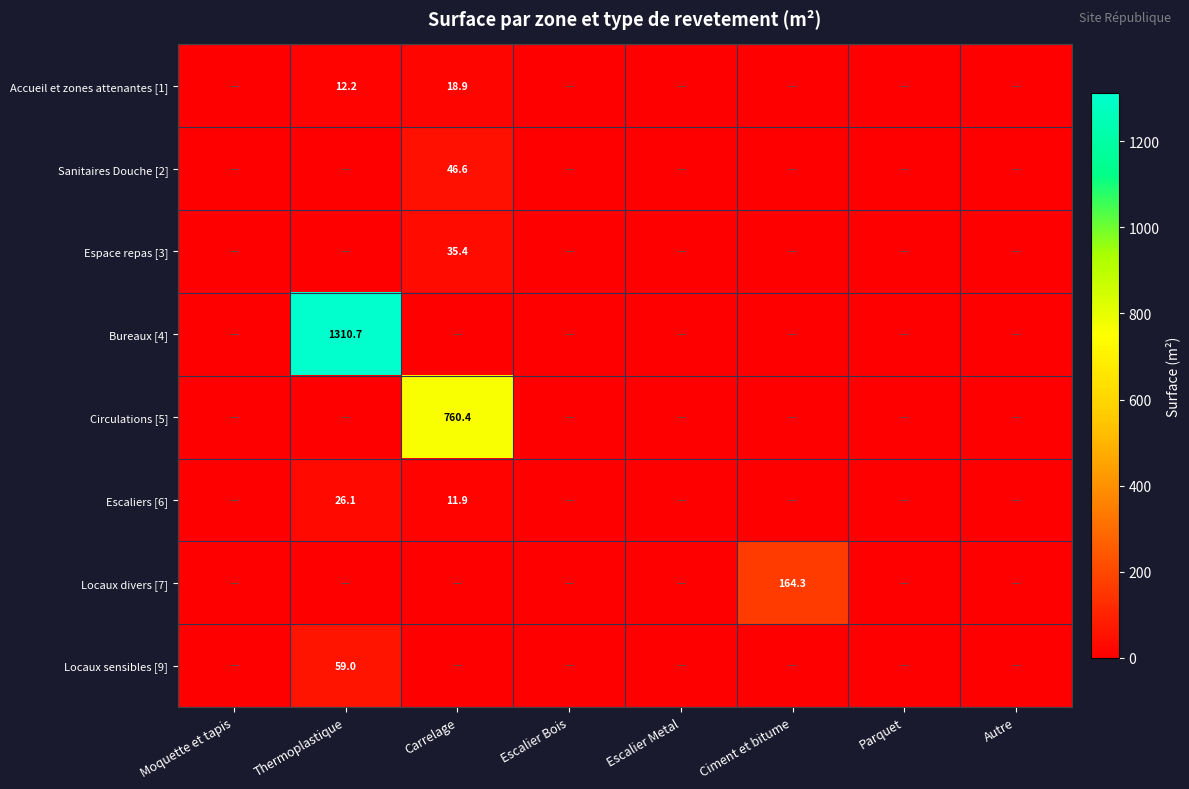

Is it true that Circulations [5] equals 474.8 at Carrelage?

False